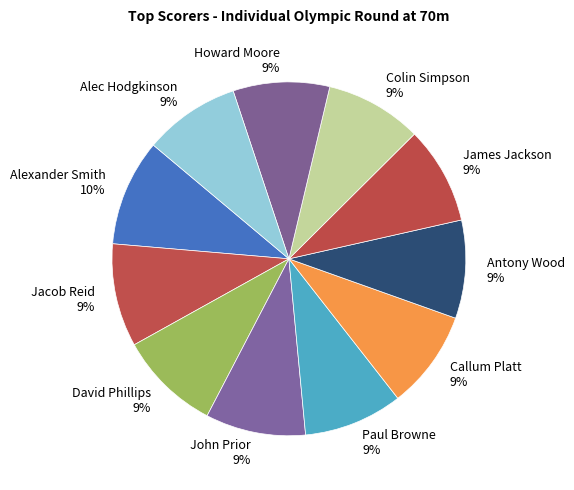

To the nearest percent, what is the combined percentage of Alexander Smith and James Jackson?

19%